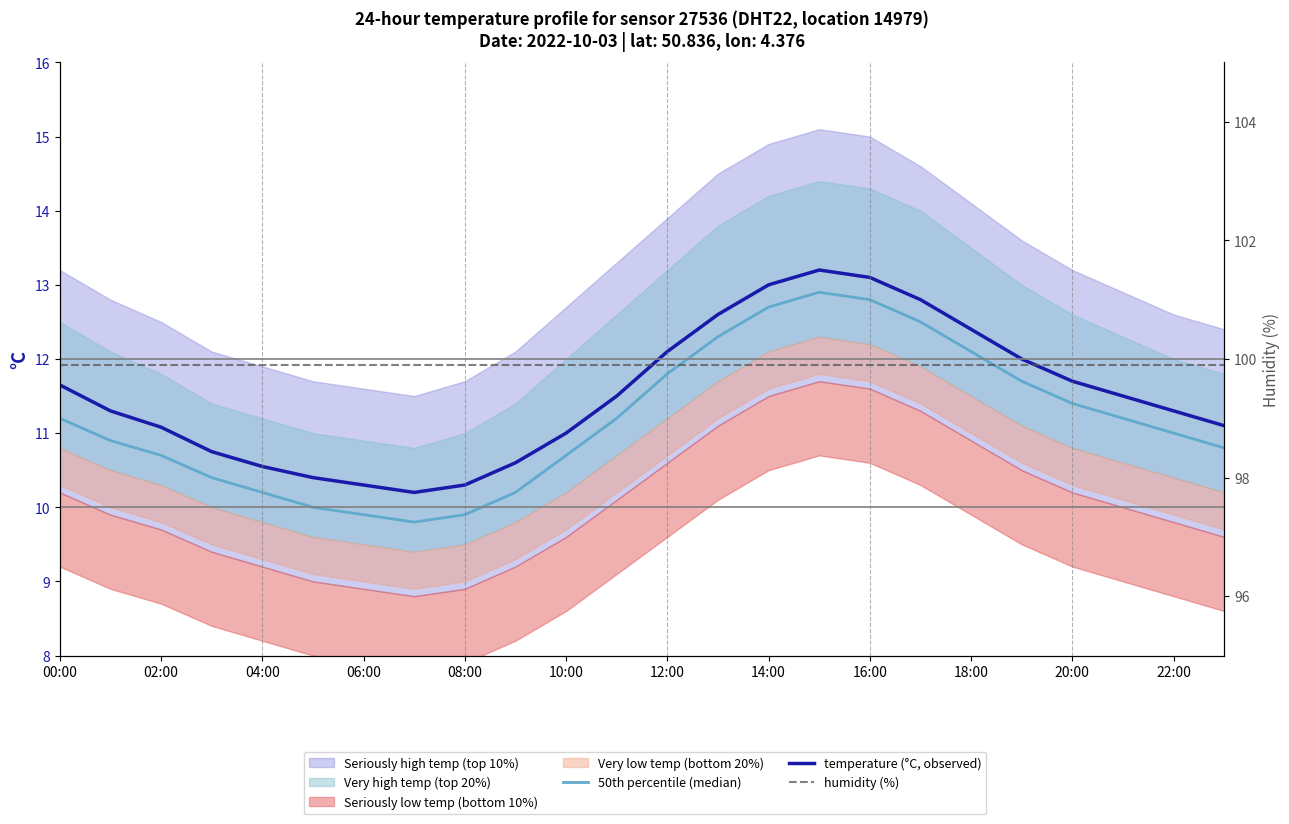

What is the spread (max minus min) of values at 23?

89.1